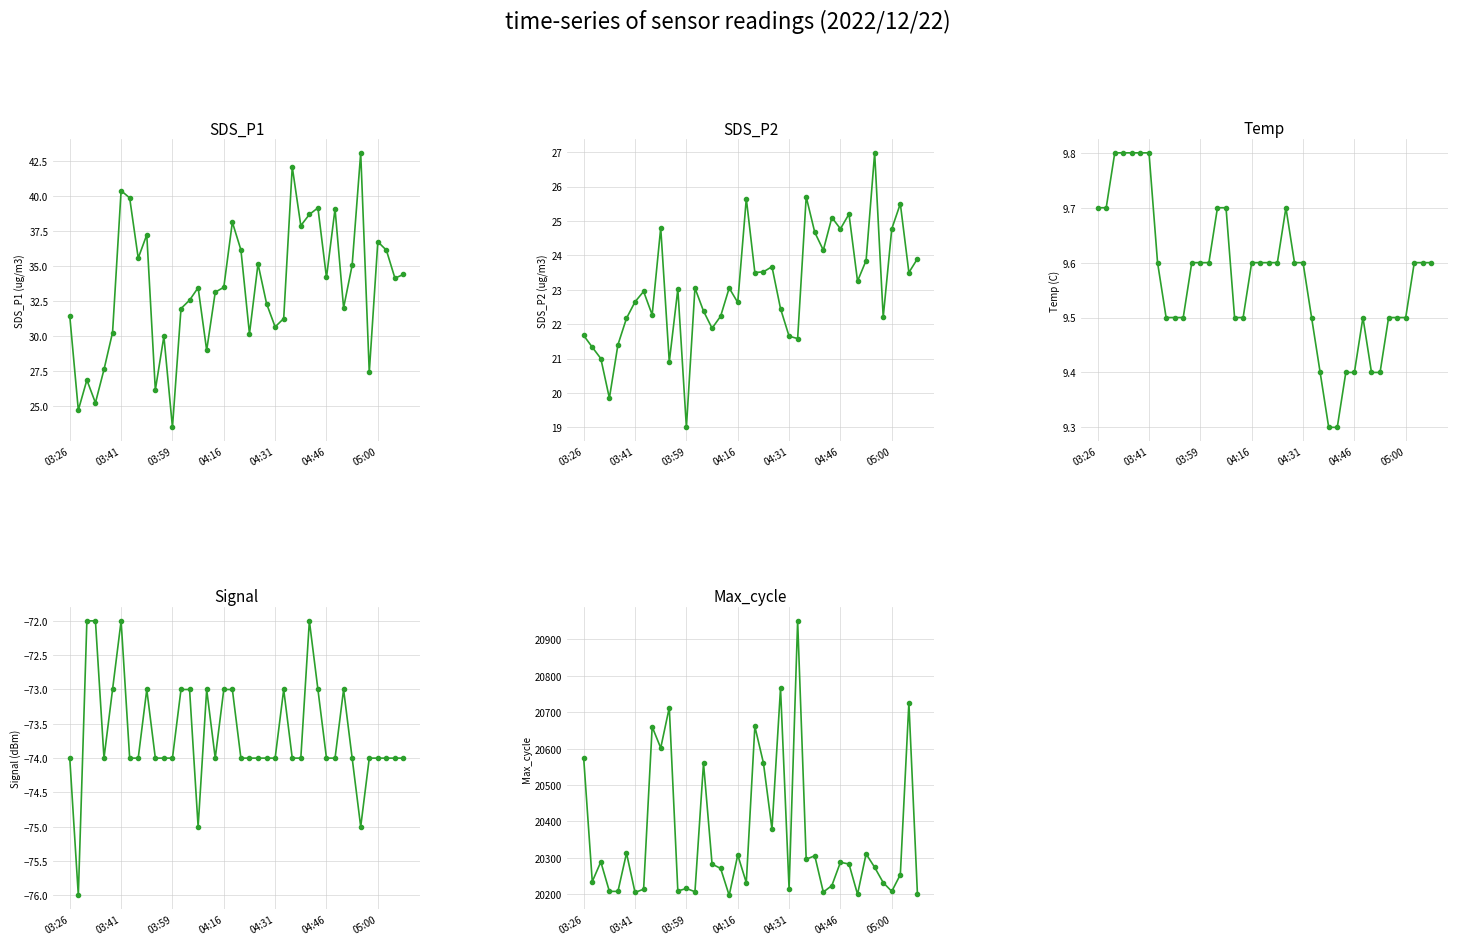

How many distinct data groups are displayed?

5